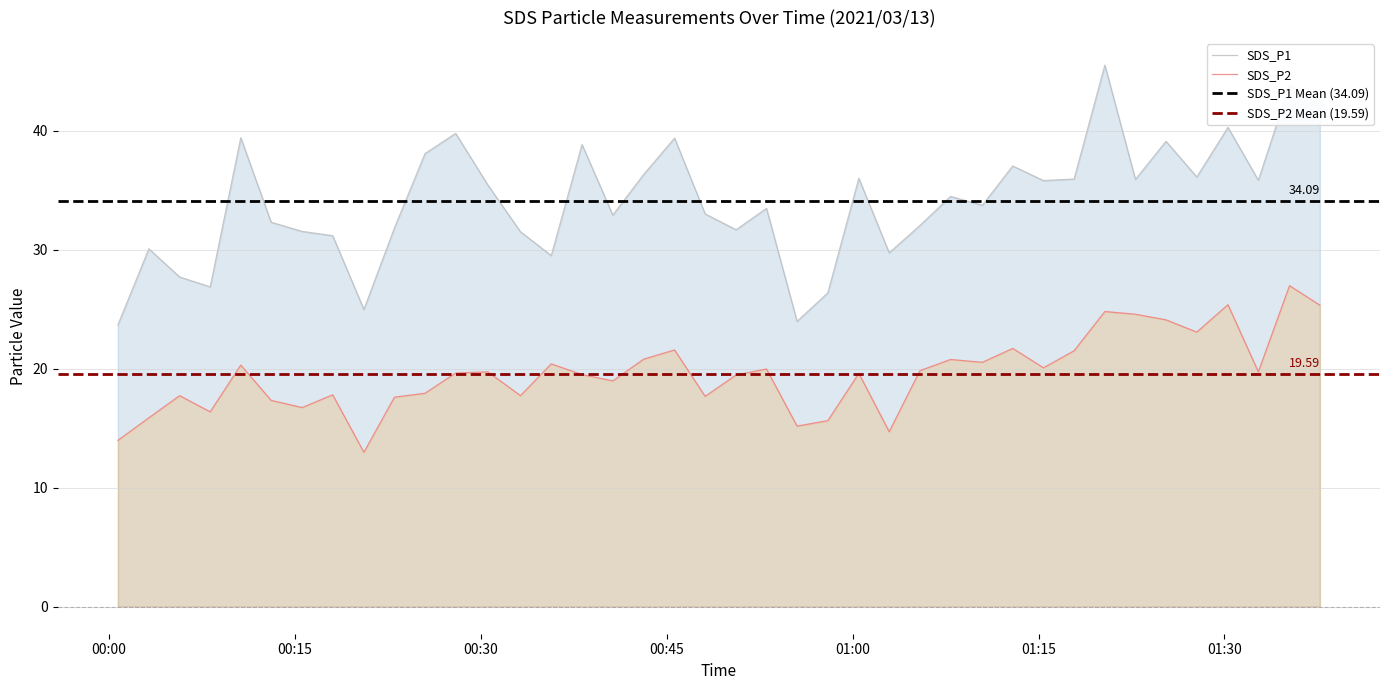

Which category has the highest value in the SDS_P1 series?

2021/03/13 01:20:21